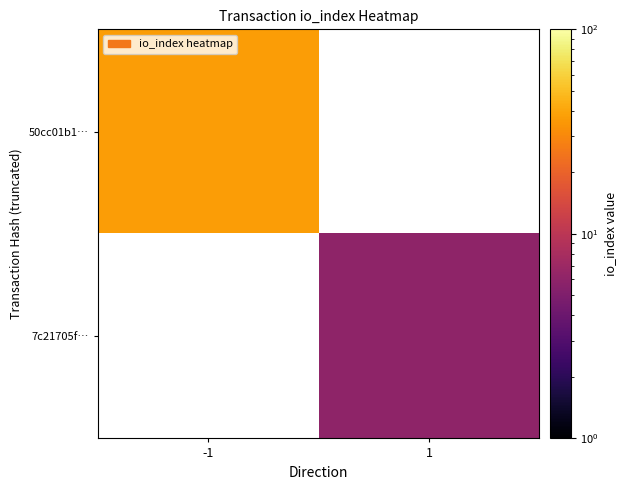

At which category does the chart reach its minimum across all series?

1